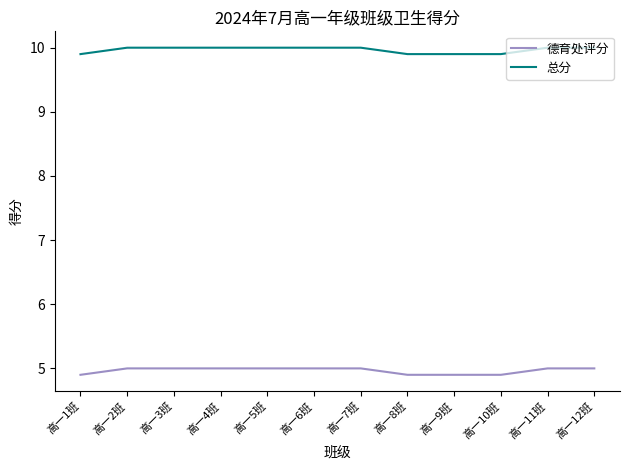

True or false: 德育处评分 has a value of 4.9 at 高一9班.

True